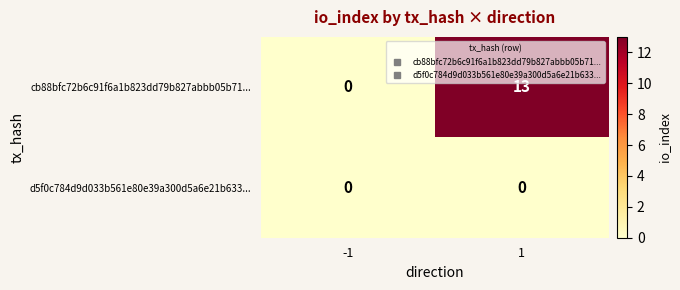

How many data points does each series have?

2